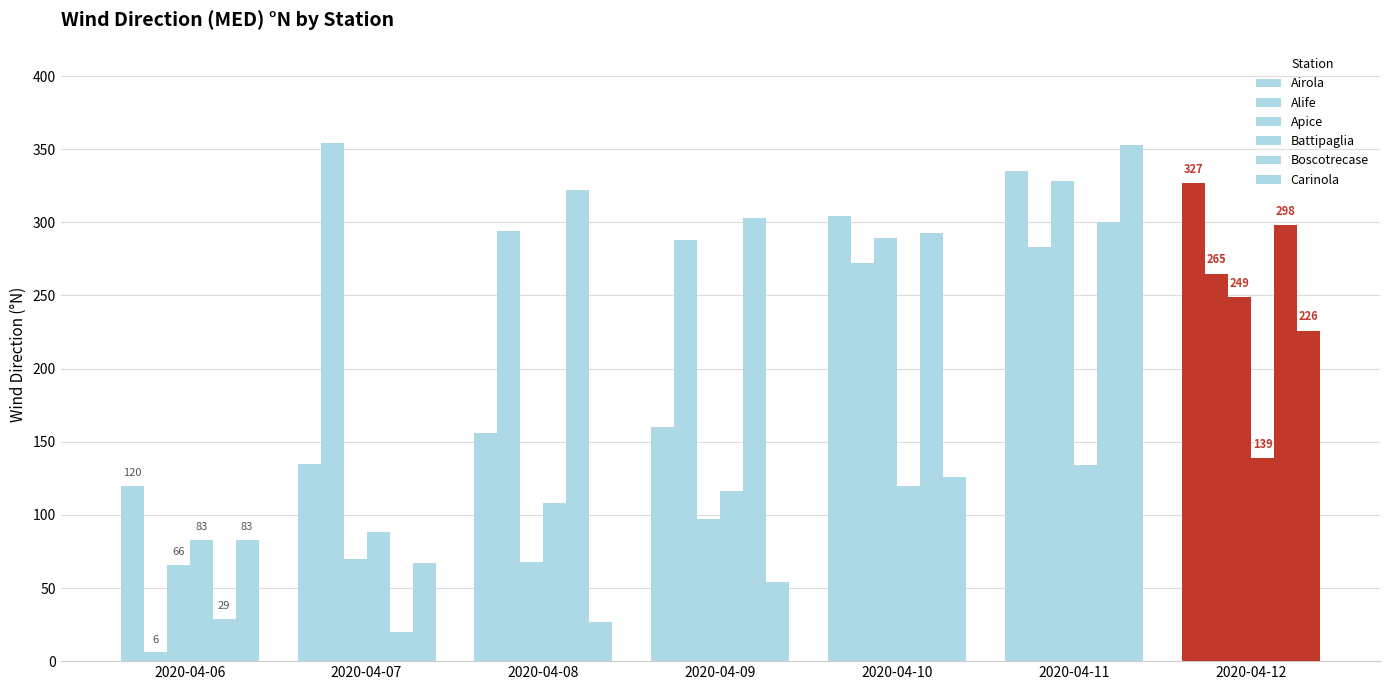

Which category has the highest value in the Carinola series?

2020-04-11